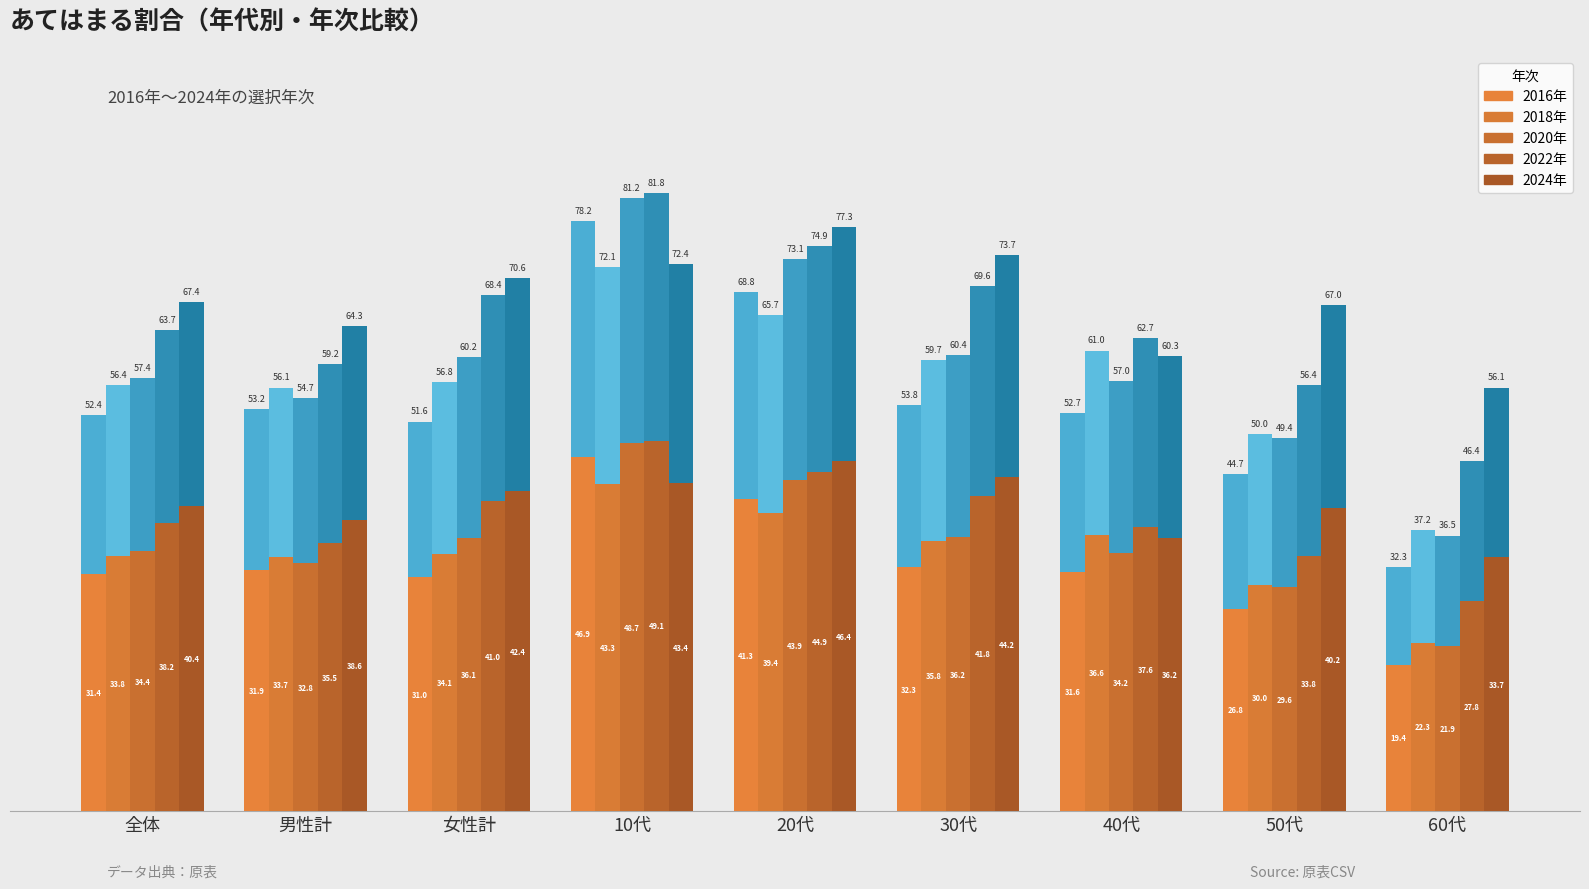

The 2024年 series shows 38.6 at 男性計. True or false?

True